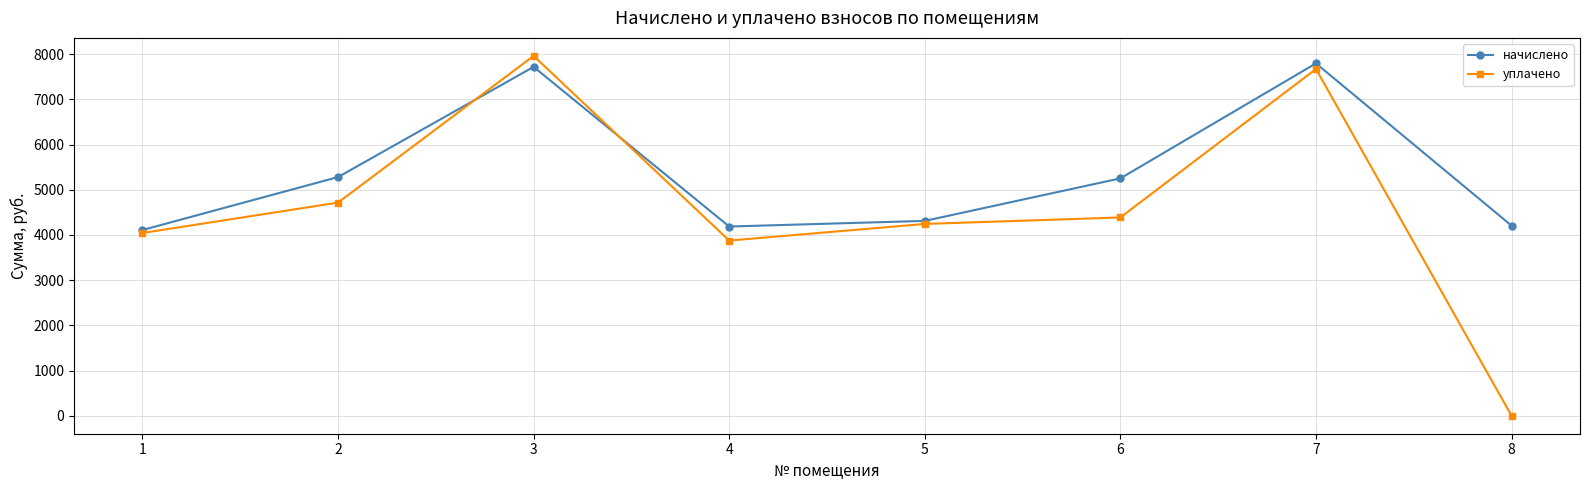

Rank the series at 2 from lowest to highest value.

уплачено, начислено